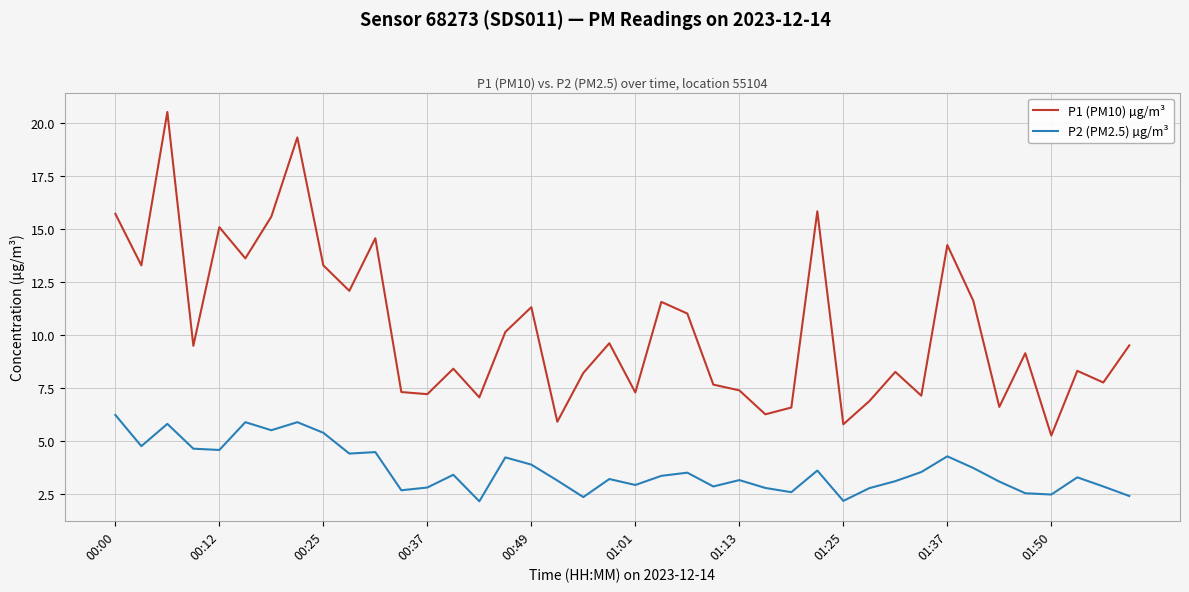

Rank the series by their maximum value, from lowest to highest.

P2 (PM2.5) µg/m³, P1 (PM10) µg/m³